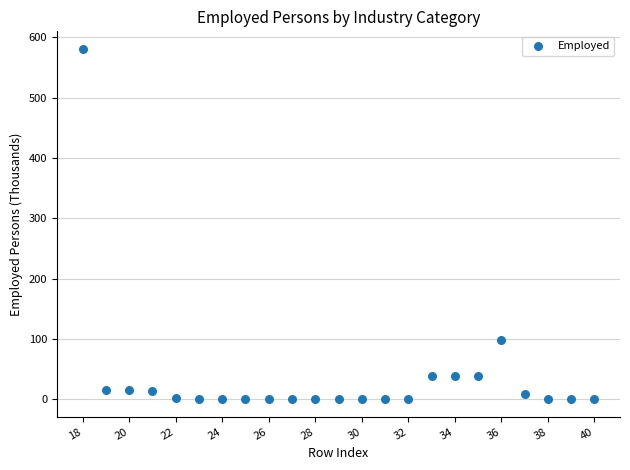

What Y value in the scatter plot is closest to 290?

97.8